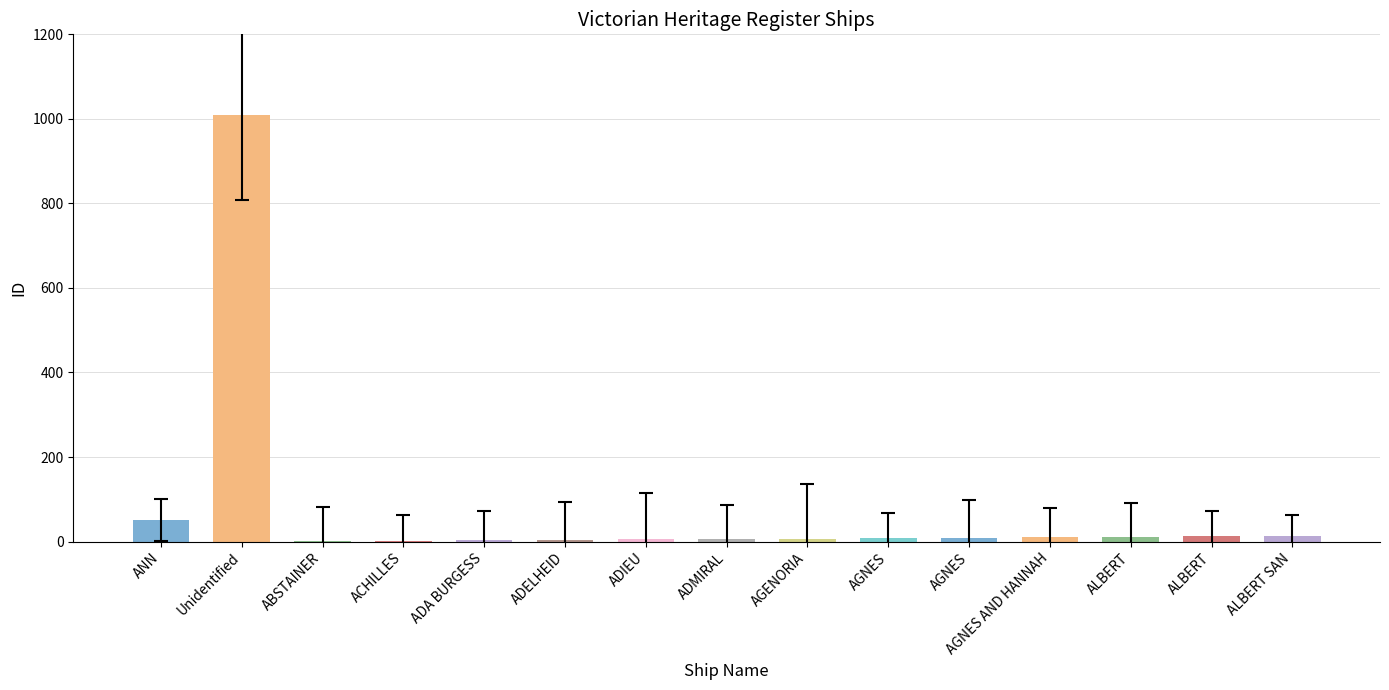

The value at AGNES is 9. True or false?

True